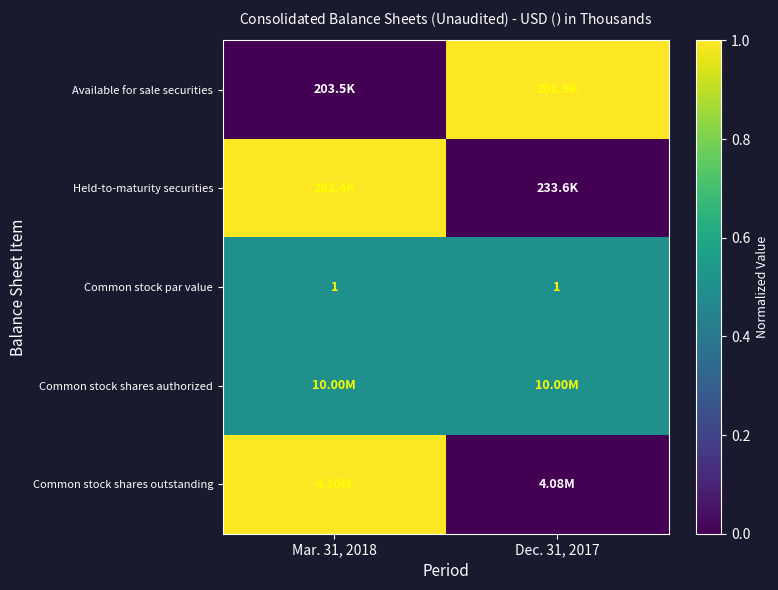

Count the number of categories in the chart.

2